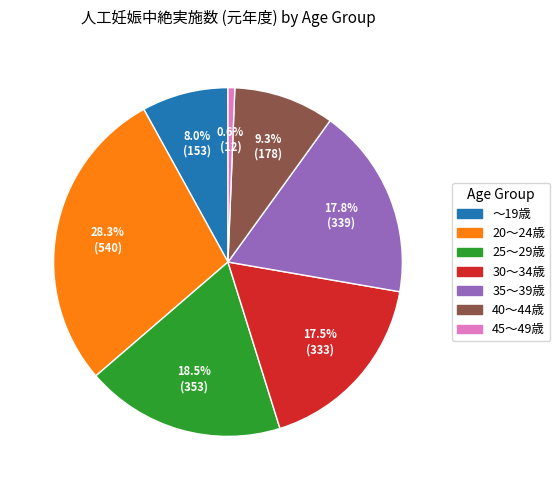

Do 30～34歳 and ～19歳 together represent more than half of the pie?

No